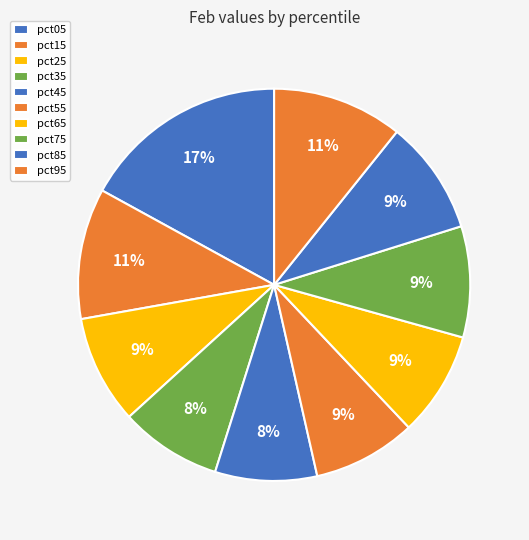

The pct25 slice represents 1% of the pie. True or false?

False